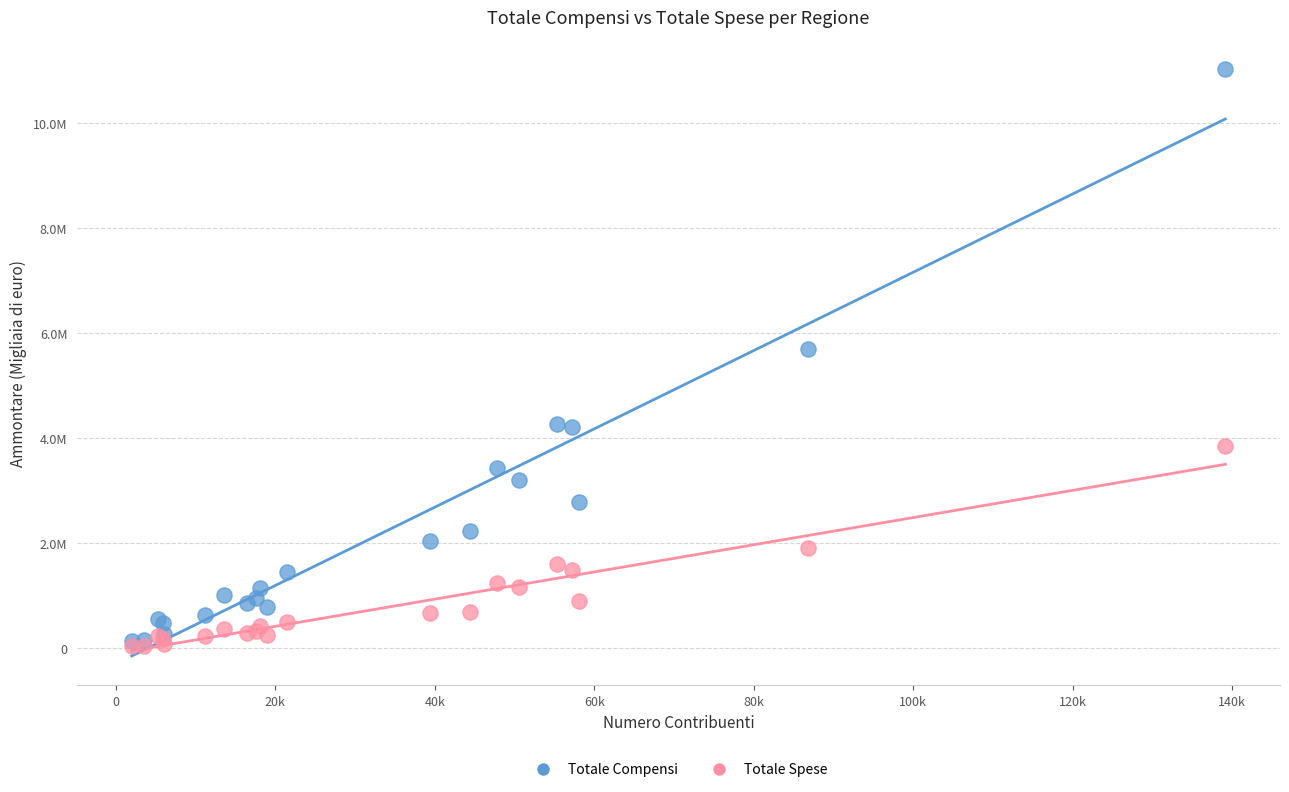

Which series reaches the maximum Y coordinate?

Totale Compensi